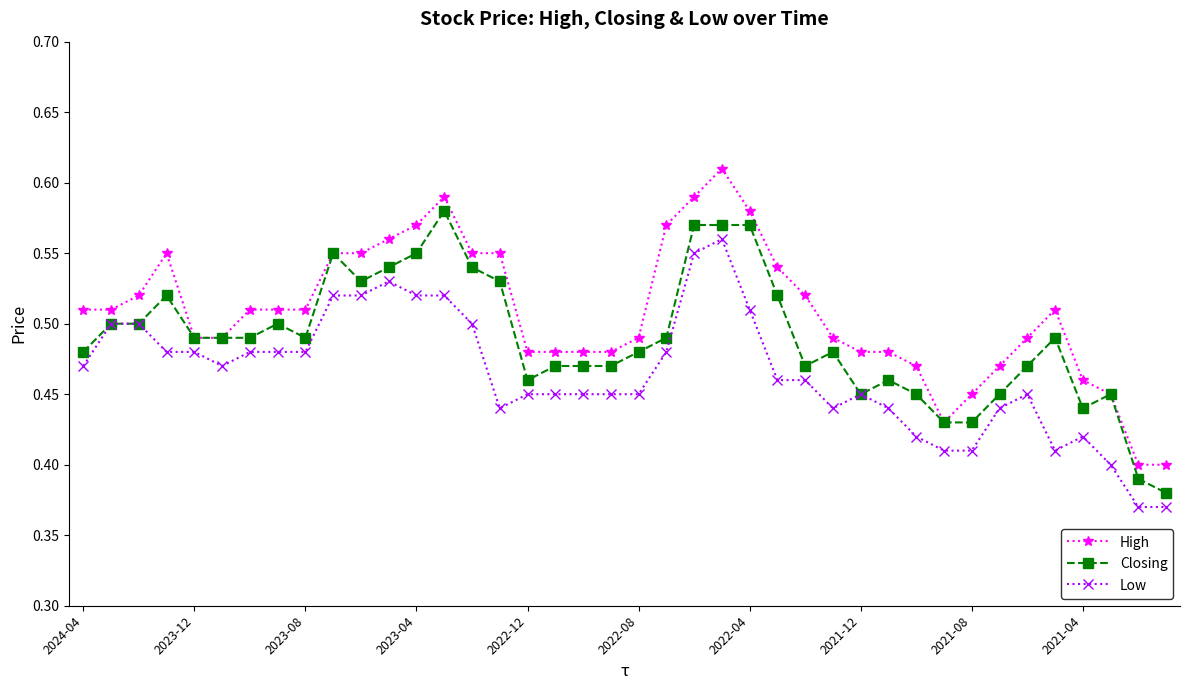

Rank the series by their average value, from lowest to highest.

Low, Closing, High